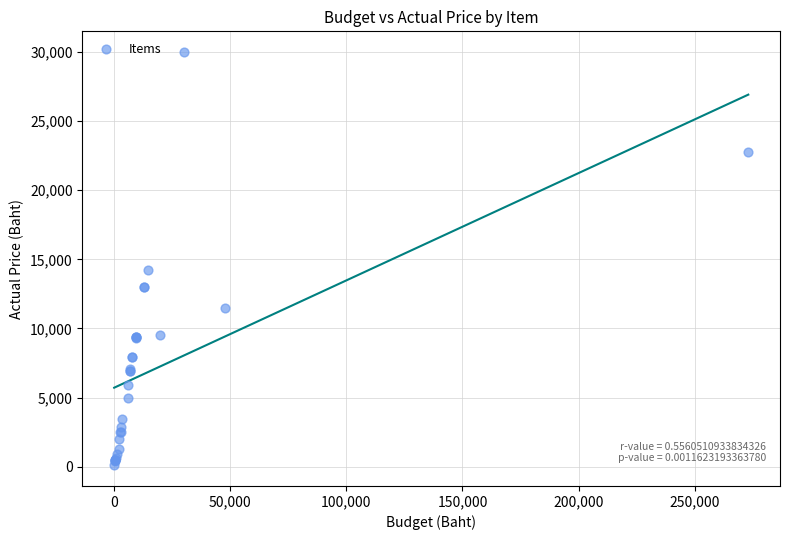

What Y value in the scatter plot is closest to 15050?

14209.0